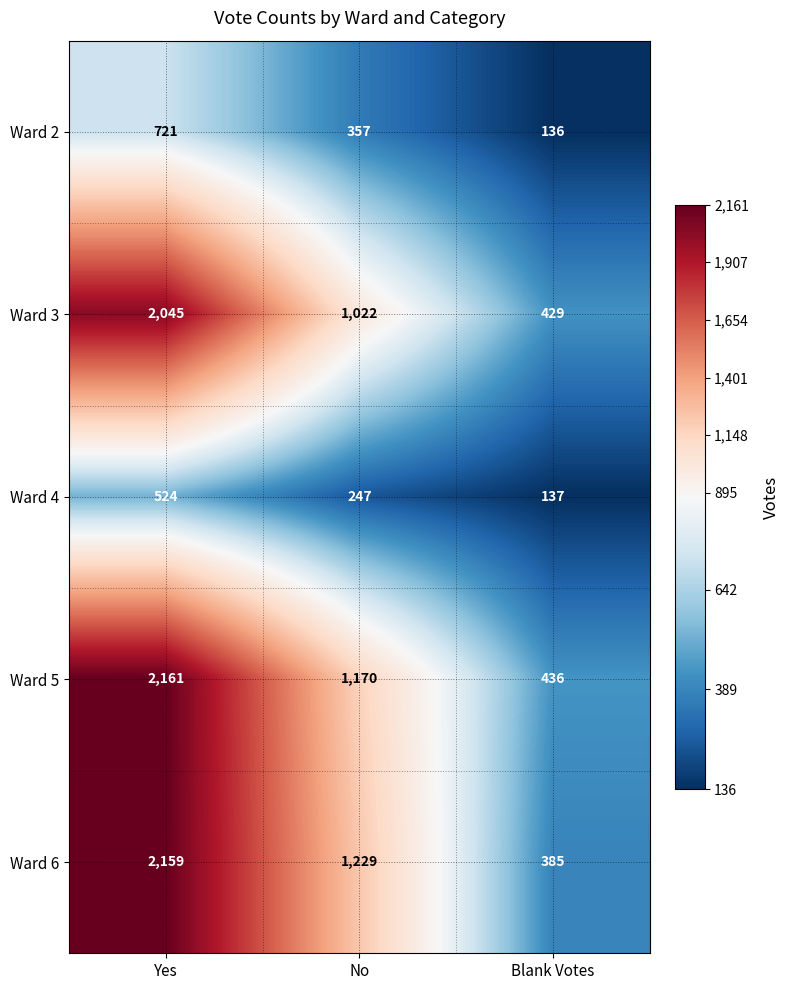

The Ward 3 series shows 2045 at Yes. True or false?

True